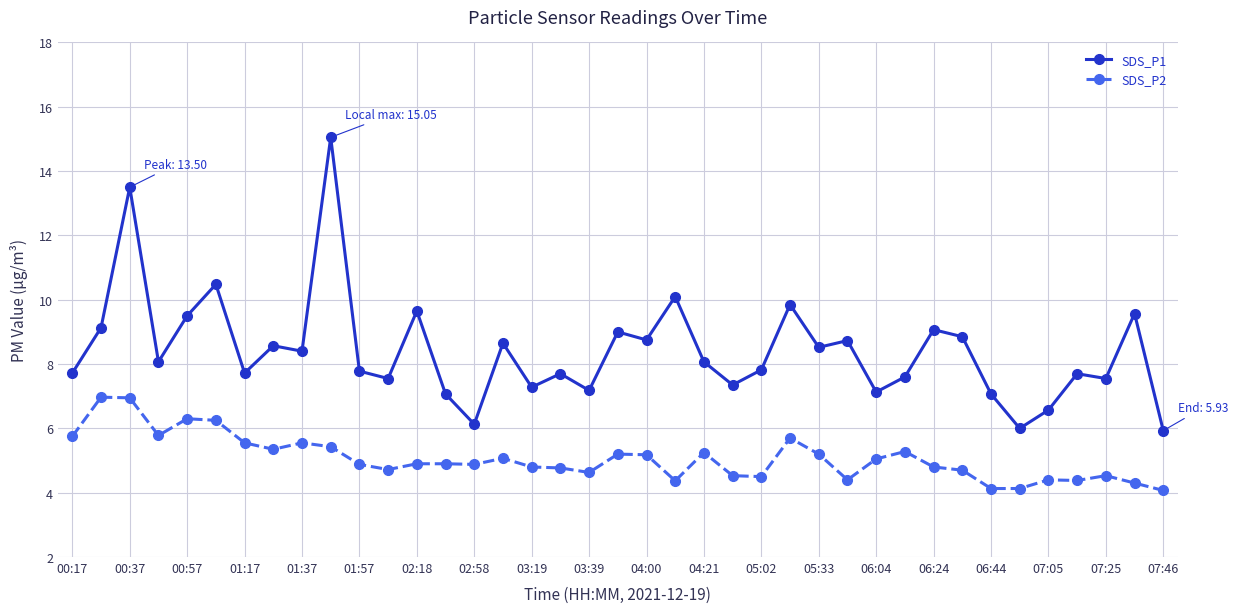

Rank the series by their average value, from highest to lowest.

SDS_P1, SDS_P2